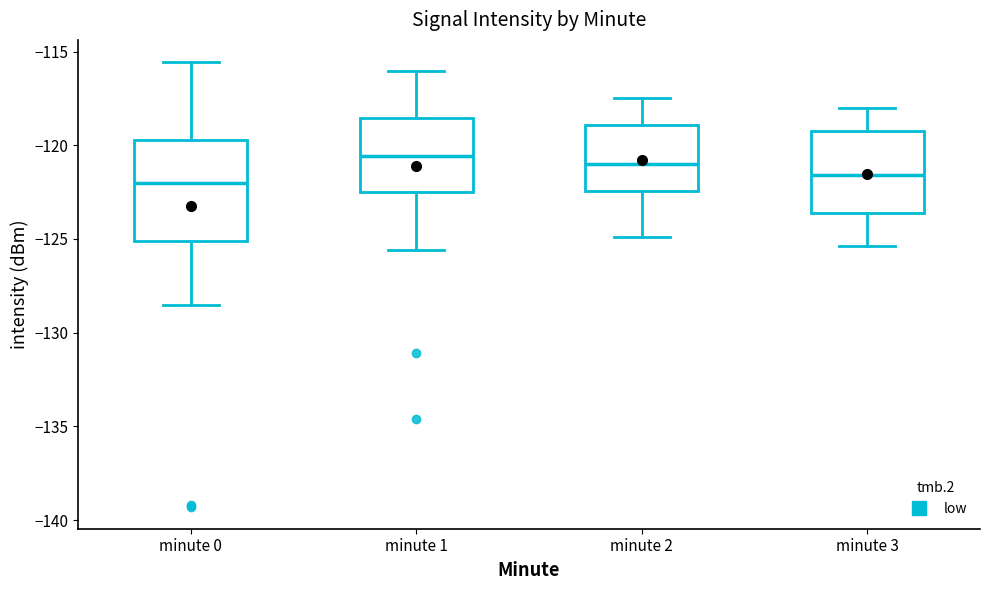

Reading left to right, read every box against the y-axis: the position of its median line, the range the box covers, and the ends of its whiskers. The values are not printed on the chart, so give them approximately, as read against the axis.

minute 0: median -122.0, box -125.0 to -119.5, whiskers -128.5 to -115.5
minute 1: median -120.5, box -122.5 to -118.5, whiskers -125.5 to -116.0
minute 2: median -121.0, box -122.5 to -119.0, whiskers -125.0 to -117.5
minute 3: median -121.5, box -123.5 to -119.0, whiskers -125.5 to -118.0